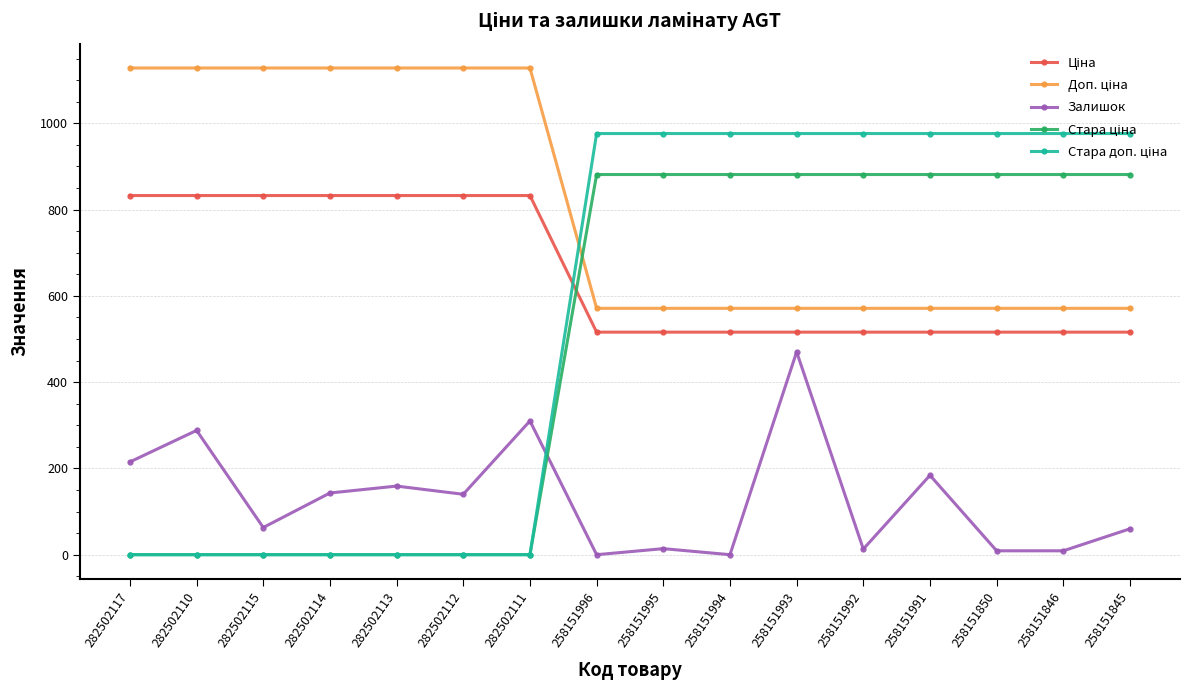

At which category does Залишок reach its first local valley?

282502115